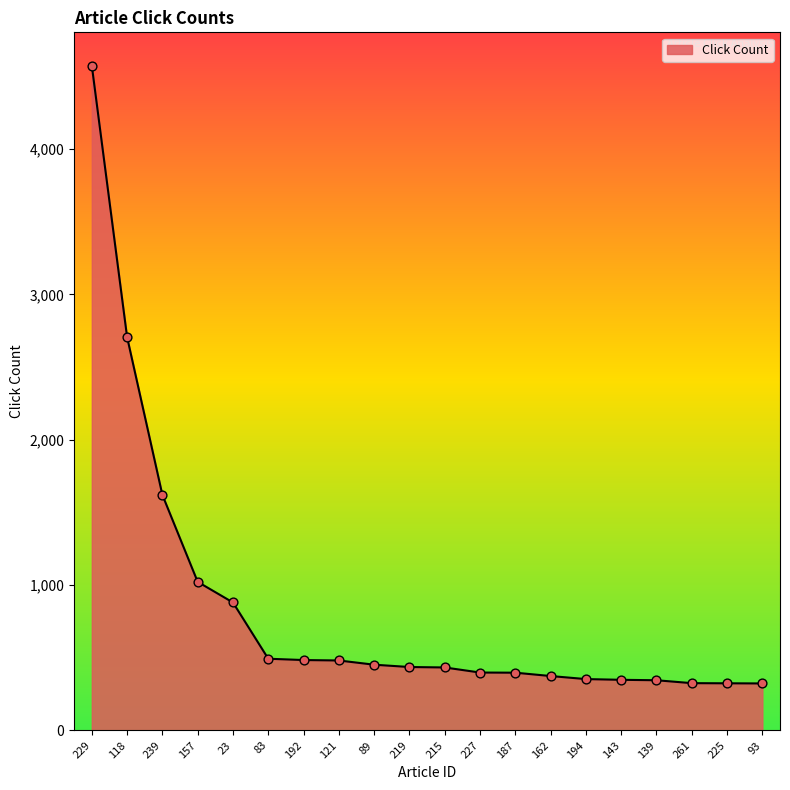

Which has a higher value, 93 or 118?

118